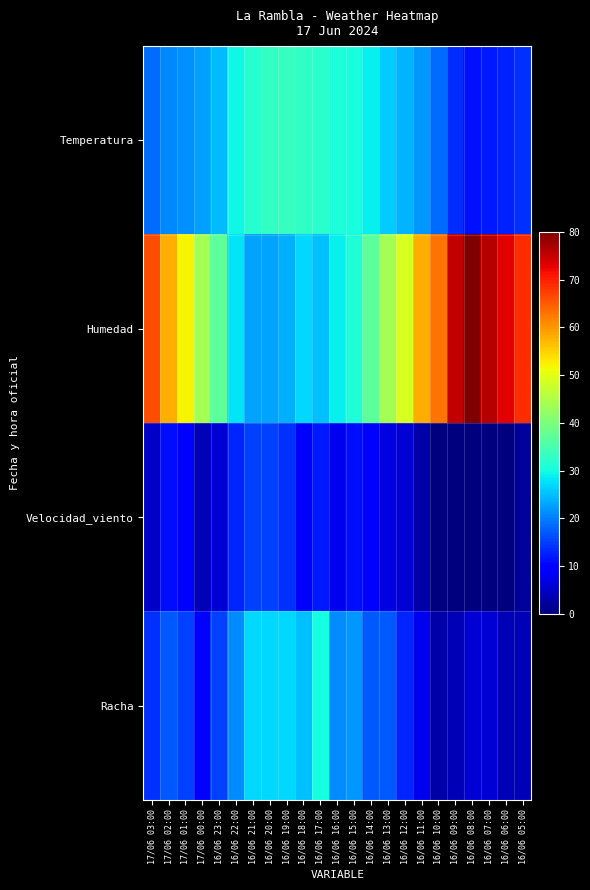

List the series in order of their overall mean, lowest first.

Velocidad_viento, Racha, Temperatura, Humedad